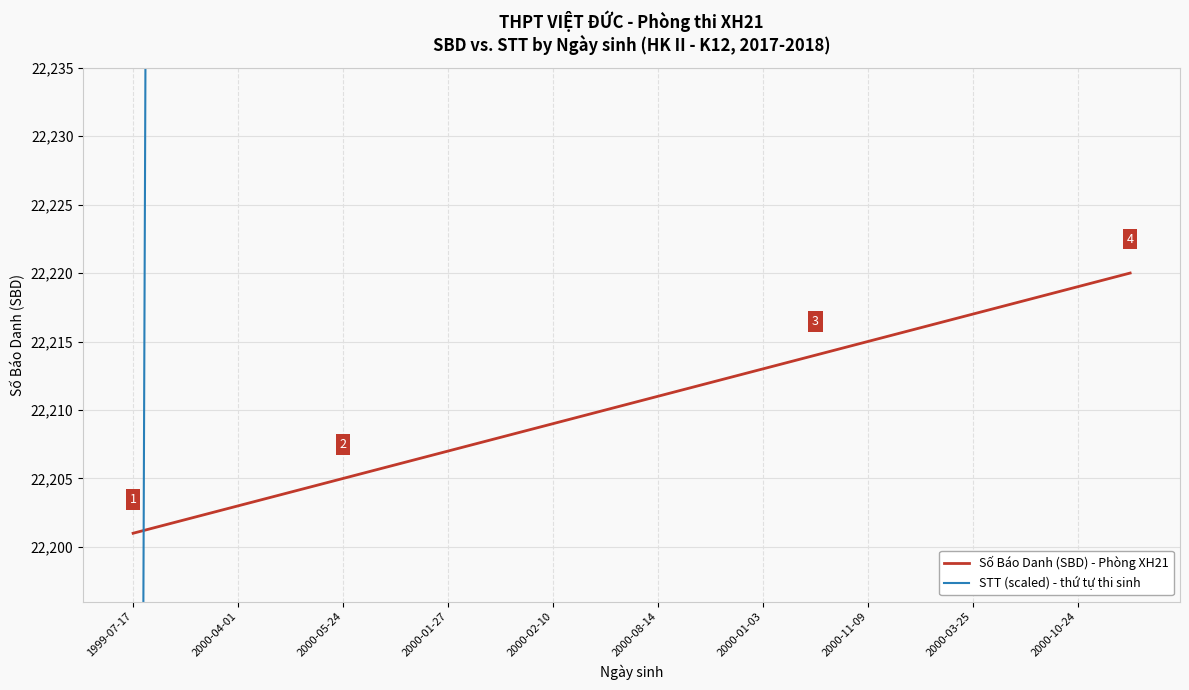

The Số Báo Danh (SBD) - Phòng XH21 series shows 37104 at 2000-03-25. True or false?

False